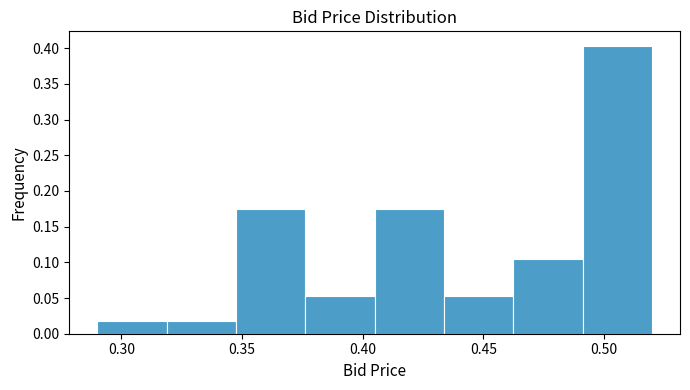

Over which range of the x-axis is the bar tallest?

0.490 to 0.520